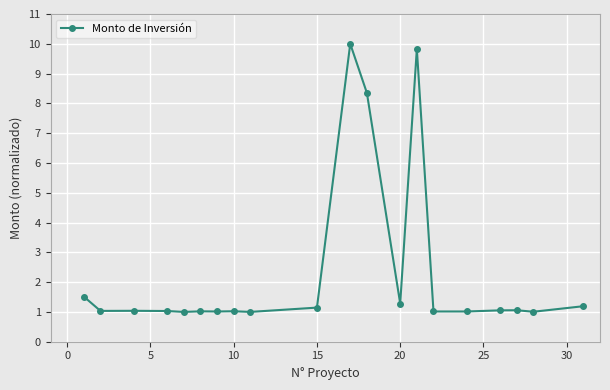

True or false: the data has more than 0 interior local peaks.

True